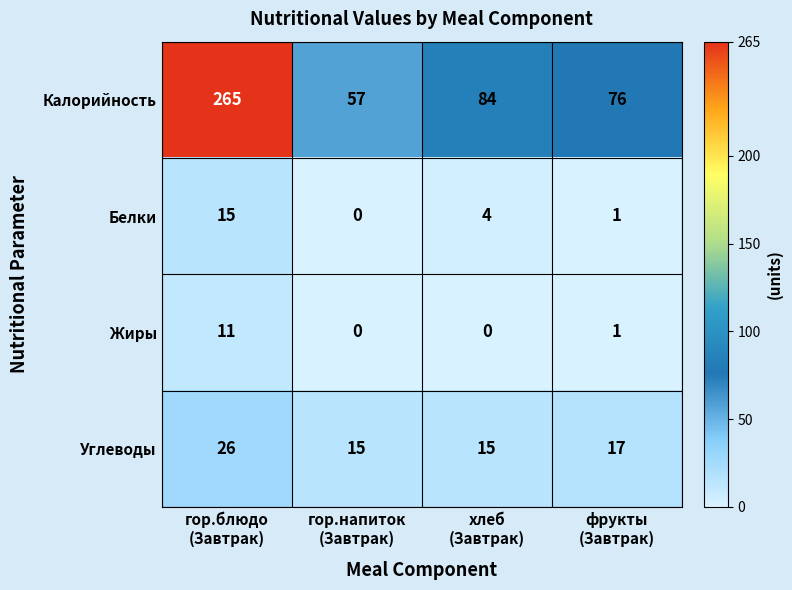

What is the difference between the second highest and minimum values in the Калорийность series?

27